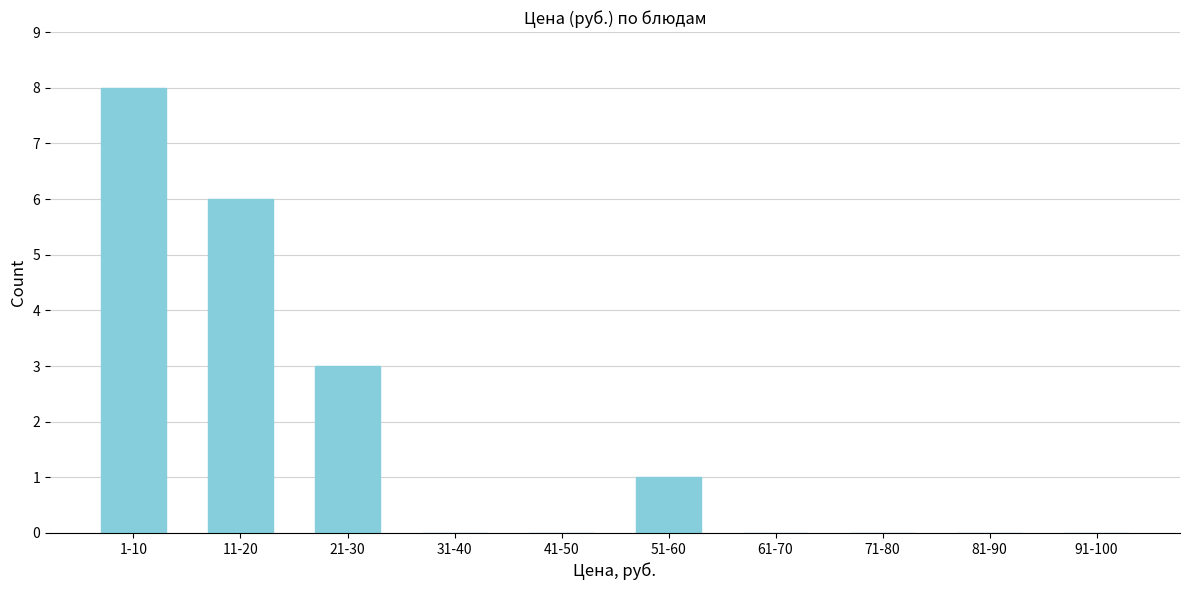

Reading right to left, extract all data points from this chart.

91-100=0	81-90=0	71-80=0	61-70=0	51-60=1	41-50=0	31-40=0	21-30=3	11-20=6	1-10=8